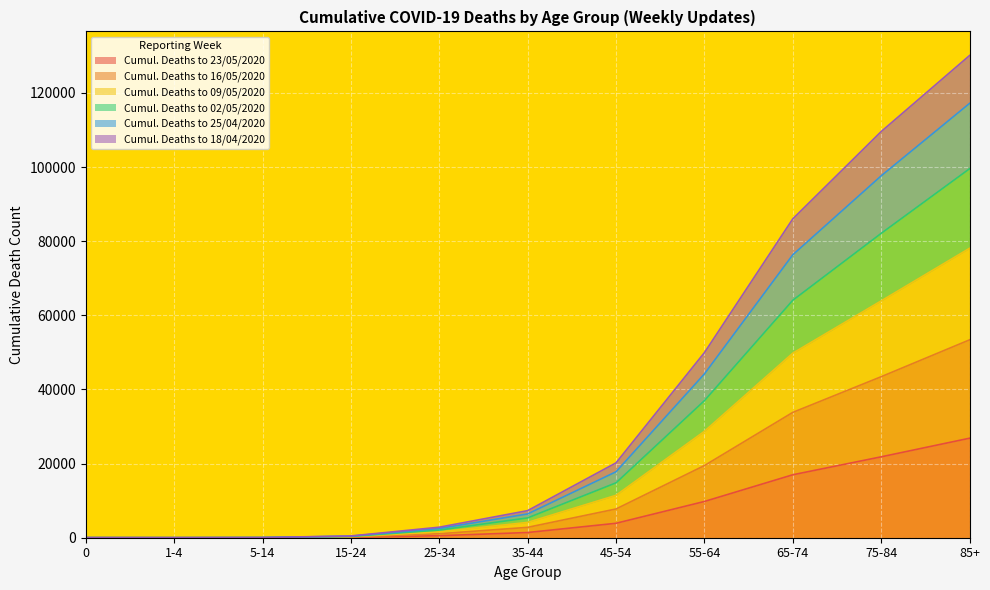

At which category is the sum across all series the highest?

85+